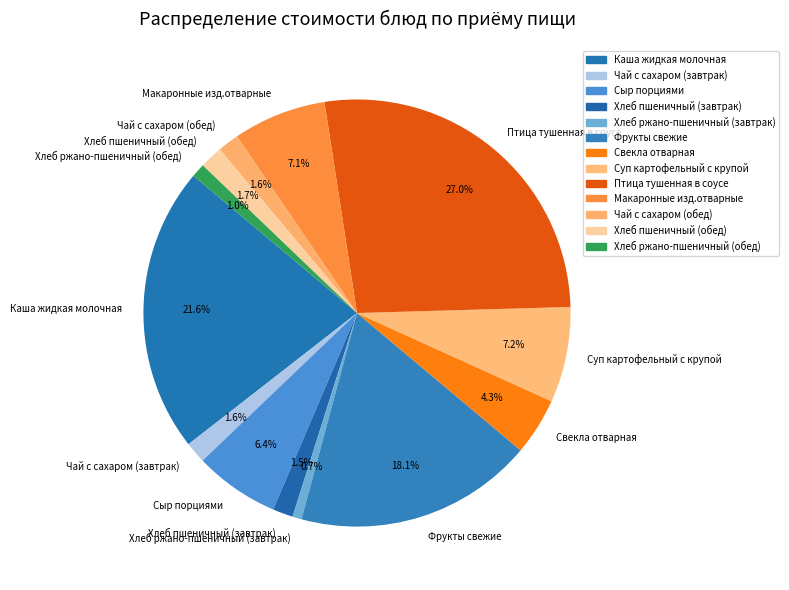

True or false: Макаронные изд.отварные accounts for 1% of the total.

False